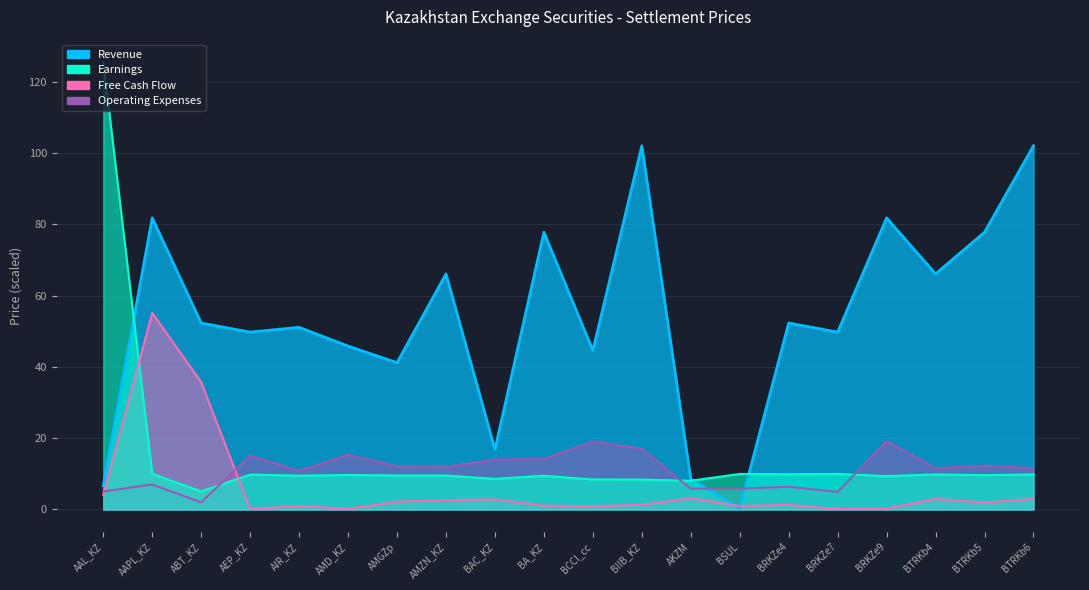

True or false: Operating Expenses has a value of 15.4 at AMD_KZ.

True